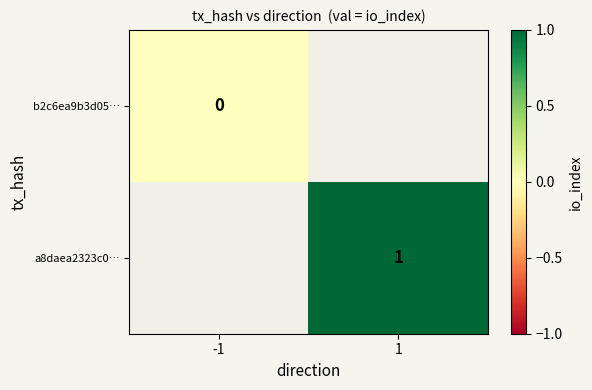

Is it true that a8daea2323c0… equals 0 at 1?

False